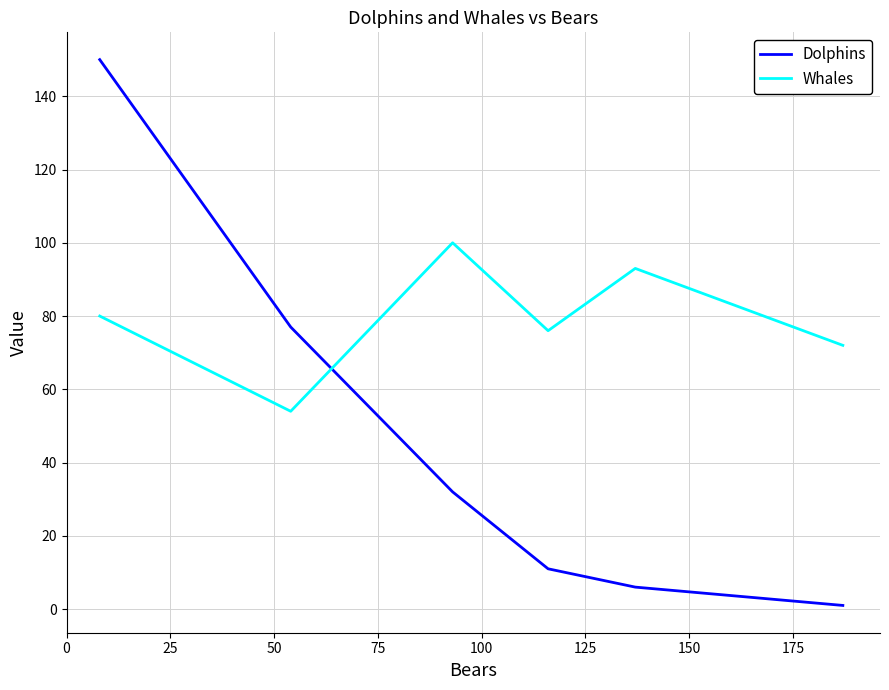

Which series has the widest spread of values?

Dolphins